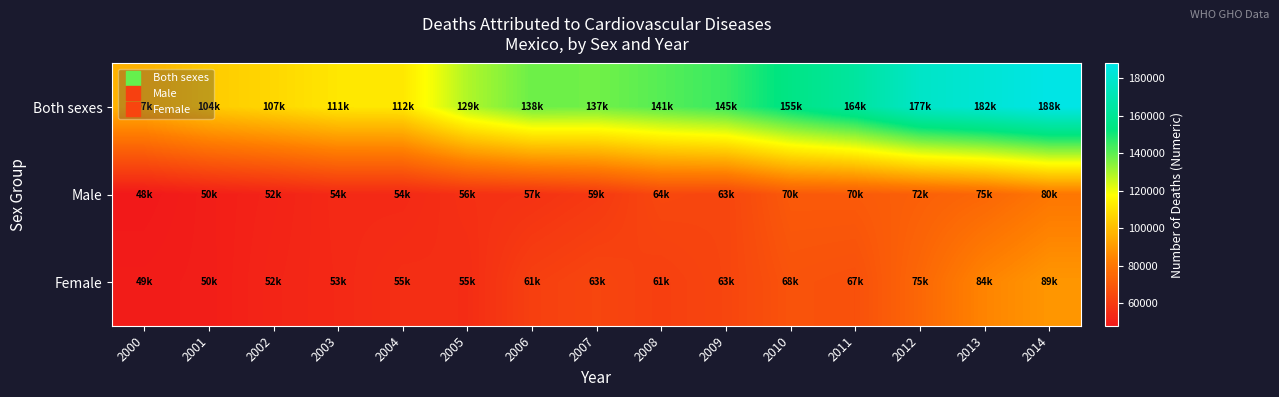

Reading left to right, extract all data points from this chart.

Both sexes: 2000=97117.5	2001=103729.6	2002=107162.8	2003=111437.5	2004=111678.3	2005=128792.5	2006=138145.1	2007=137427.4	2008=141157.6	2009=145138.9	2010=154997.0	2011=163573.2	2012=177339.5	2013=182004.7	2014=187960.4
Male: 2000=47899.8	2001=49915.0	2002=51521.1	2003=53714.4	2004=53548.5	2005=56057.0	2006=56726.6	2007=59011.9	2008=64050.3	2009=63352.4	2010=70227.6	2011=70394.2	2012=72315.3	2013=74733.9	2014=80047.0
Female: 2000=49218.3	2001=49794.2	2002=52097.3	2003=53448.4	2004=55380.4	2005=54951.7	2006=61285.0	2007=63352.4	2008=61285.0	2009=63352.4	2010=67917.5	2011=67032.0	2012=74949.9	2013=84397.0	2014=89330.3